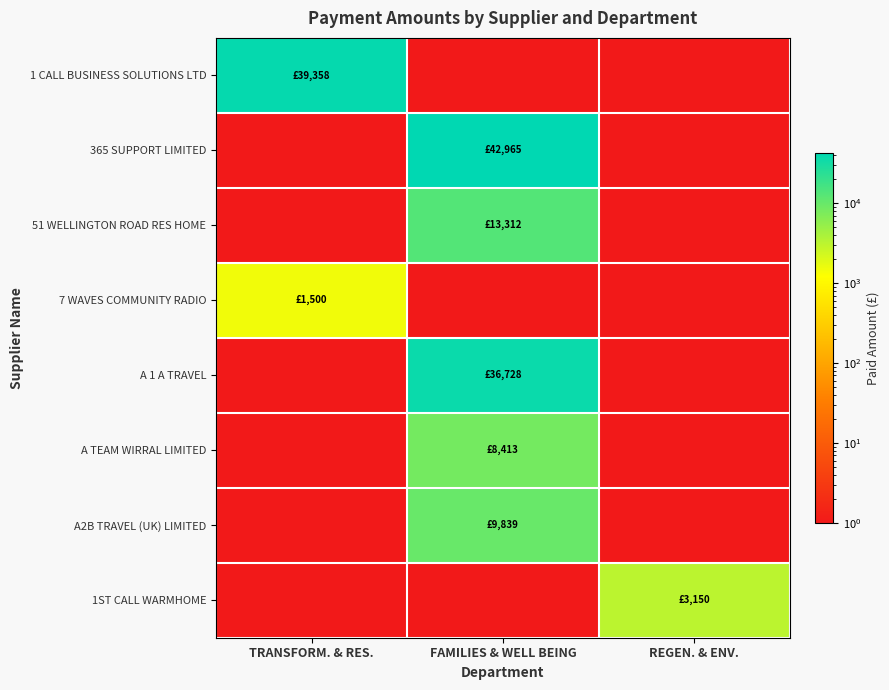

Which series has the largest total across all categories?

365 SUPPORT LIMITED